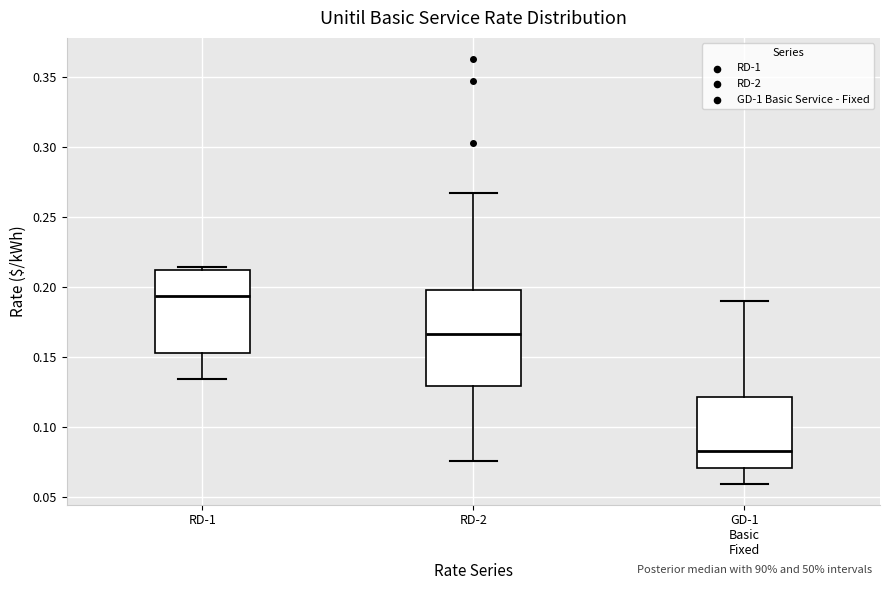

Which box is the tallest, from its lower edge to its upper edge?

RD-2